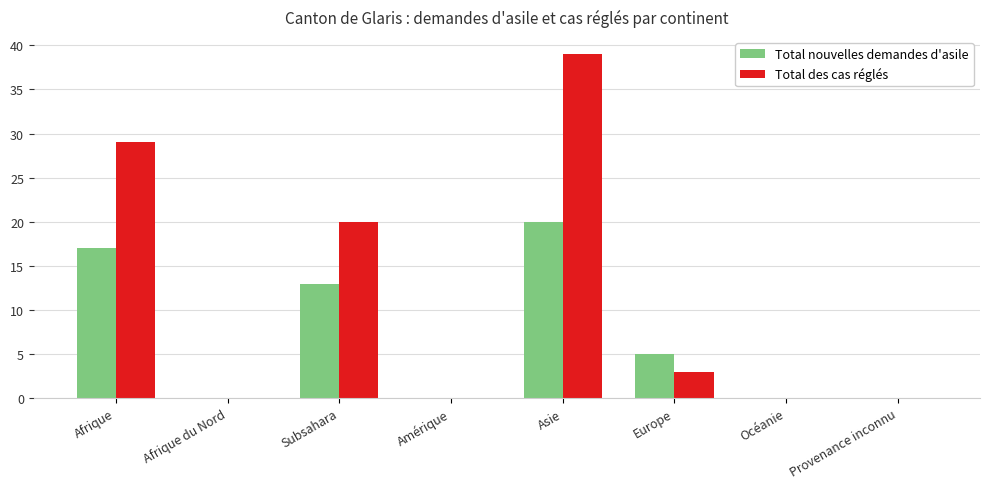

True or false: Total nouvelles demandes d'asile has a value of -11 at Océanie.

False